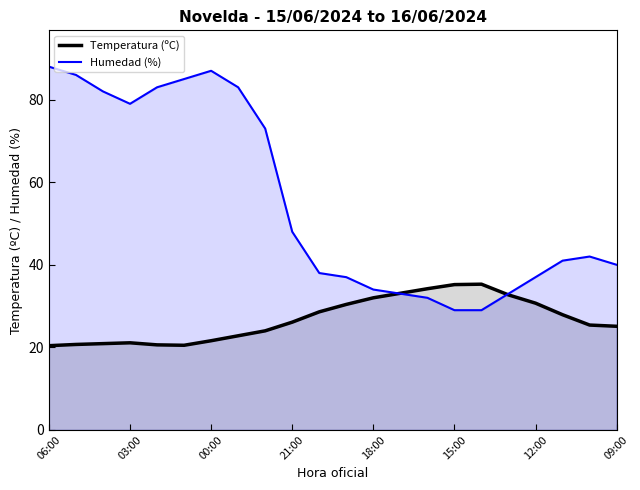

At 03:00, list the series in order from largest to smallest.

Humedad (%), Temperatura (ºC)